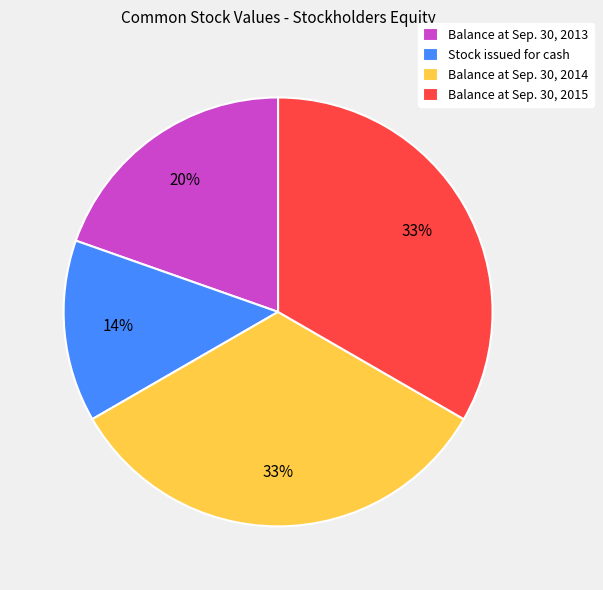

Which category has the smallest portion of the pie?

Stock issued for cash